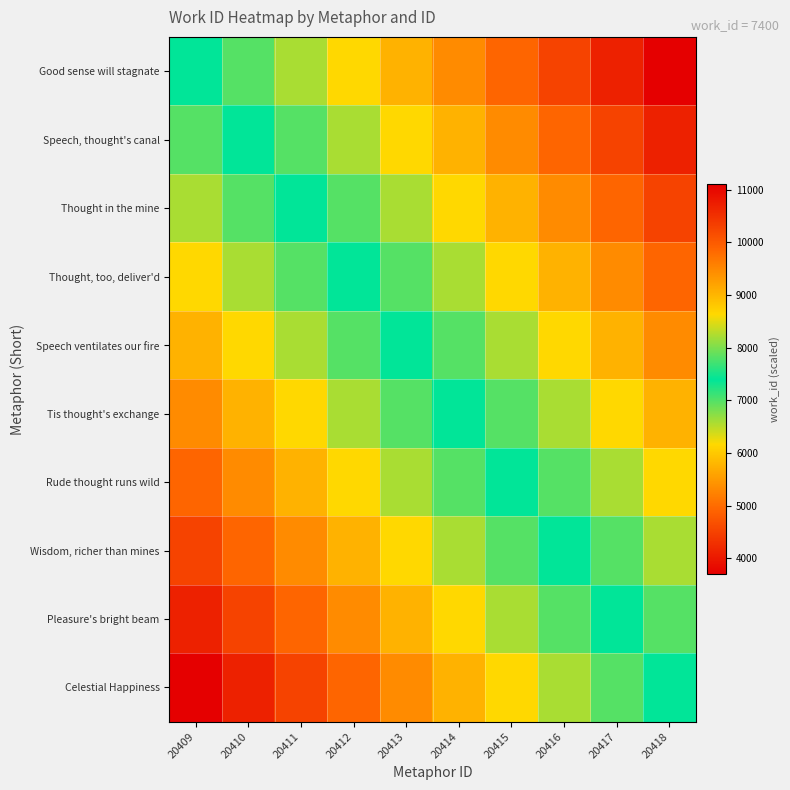

At 20416, list the series in order from smallest to largest.

Celestial Happiness, Pleasure's bright beam, Wisdom, richer than mines, Rude thought runs wild, Tis thought's exchange, Speech ventilates our fire, Thought, too, deliver'd, Thought in the mine, Speech, thought's canal, Good sense will stagnate